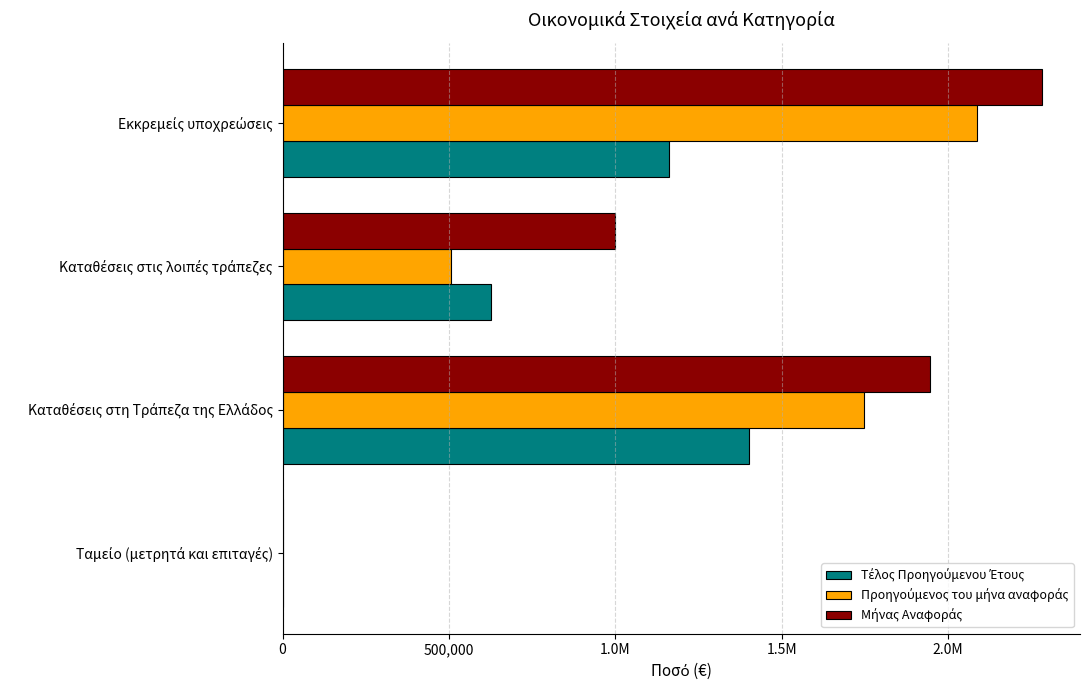

Are the bars horizontal?

Yes